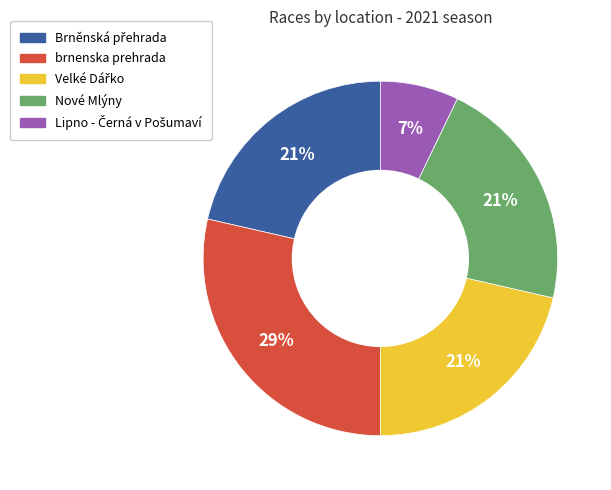

What percentage is the brnenska prehrada slice, to the nearest percent?

29%